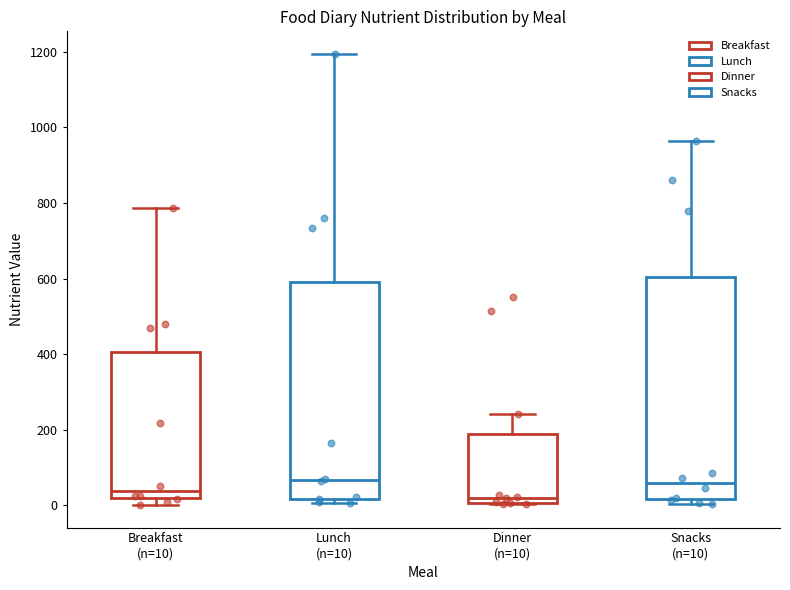

Reading left to right, read every box against the y-axis: the position of its median line, the range the box covers, and the ends of its whiskers. The values are not printed on the chart, so give them approximately, as read against the axis.

Breakfast (n=10): median 40, box 20 to 400, whiskers 0 to 780
Lunch (n=10): median 60, box 20 to 600, whiskers 0 to 1200
Dinner (n=10): median 20, box 0 to 180, whiskers 0 to 240
Snacks (n=10): median 60, box 20 to 600, whiskers 0 to 960